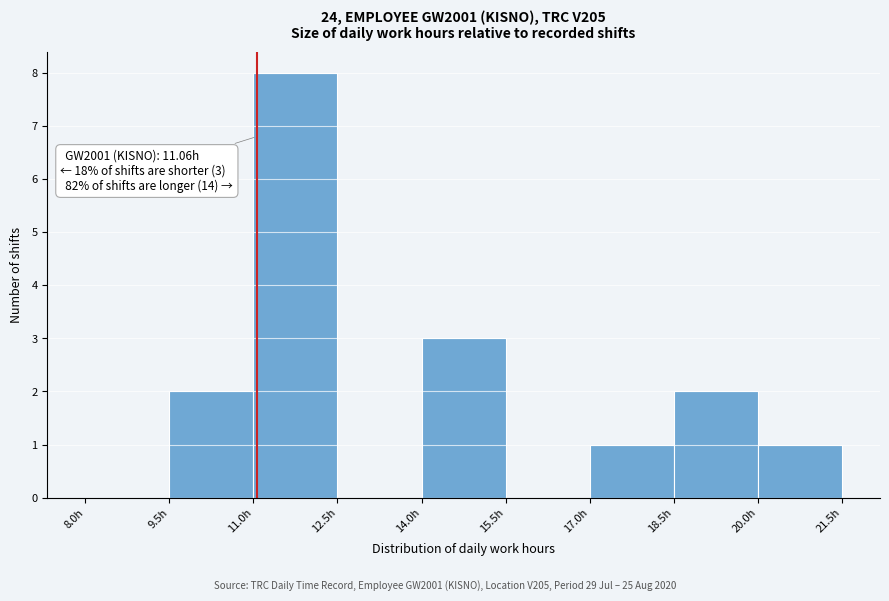

Over which range of the x-axis is the bar tallest?

11.0 to 12.5